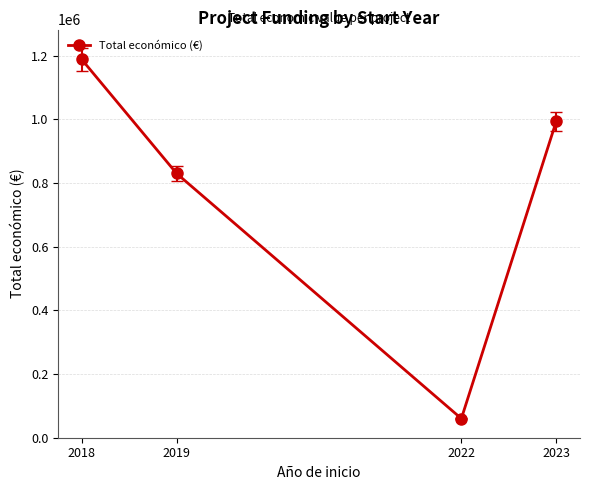

Reading right to left, what are all the values shown in this chart?

2023=994195	2022=60000	2019=829925	2018=1188150